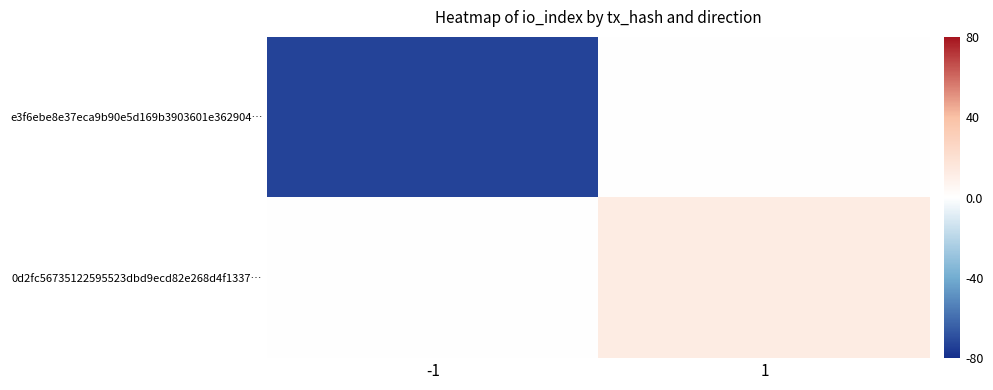

Reading left to right, list all the values displayed in this chart.

e3f6ebe8e37eca9b90e5d169b3903601e362904…: -1=-73	1=0
0d2fc56735122595523dbd9ecd82e268d4f1337…: -1=0	1=12